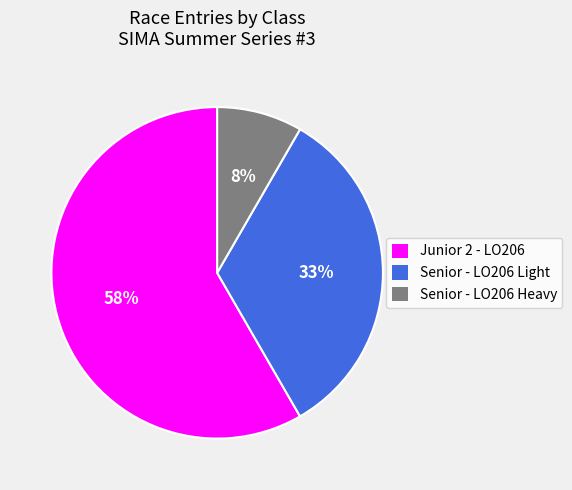

Which slice represents more than half of the pie?

Junior 2 - LO206